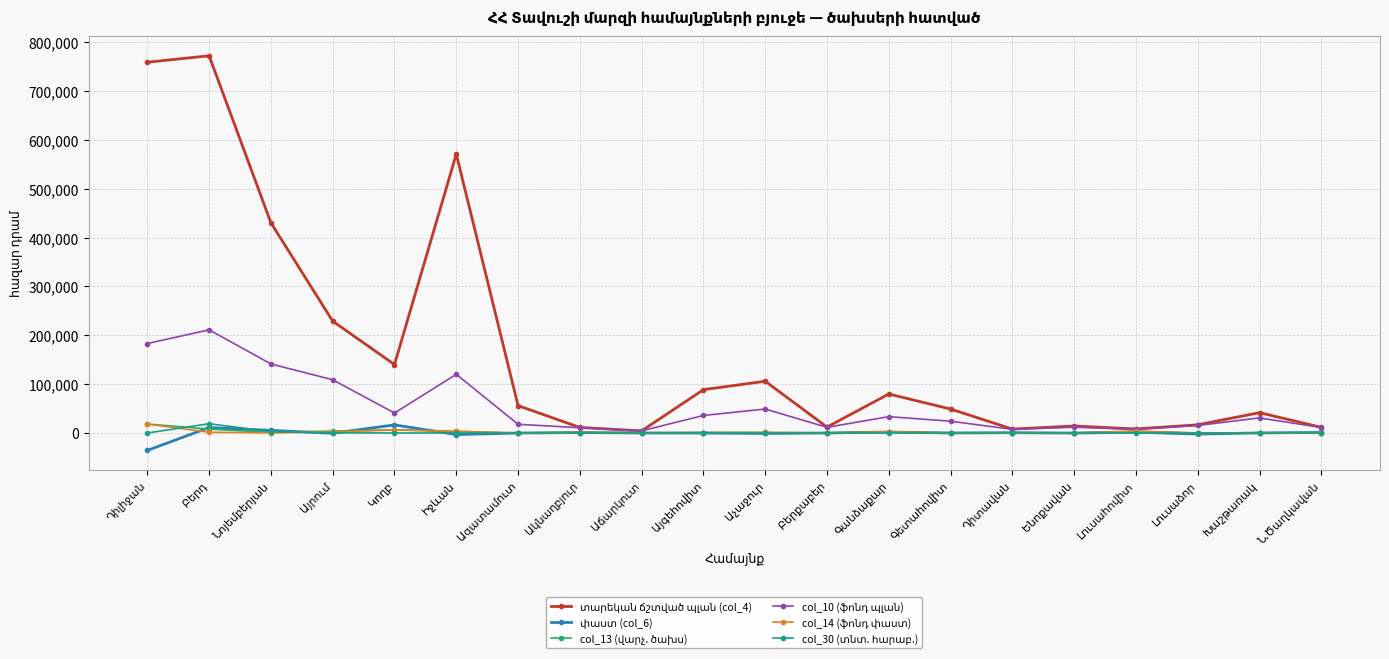

How many lines are shown in the chart?

6